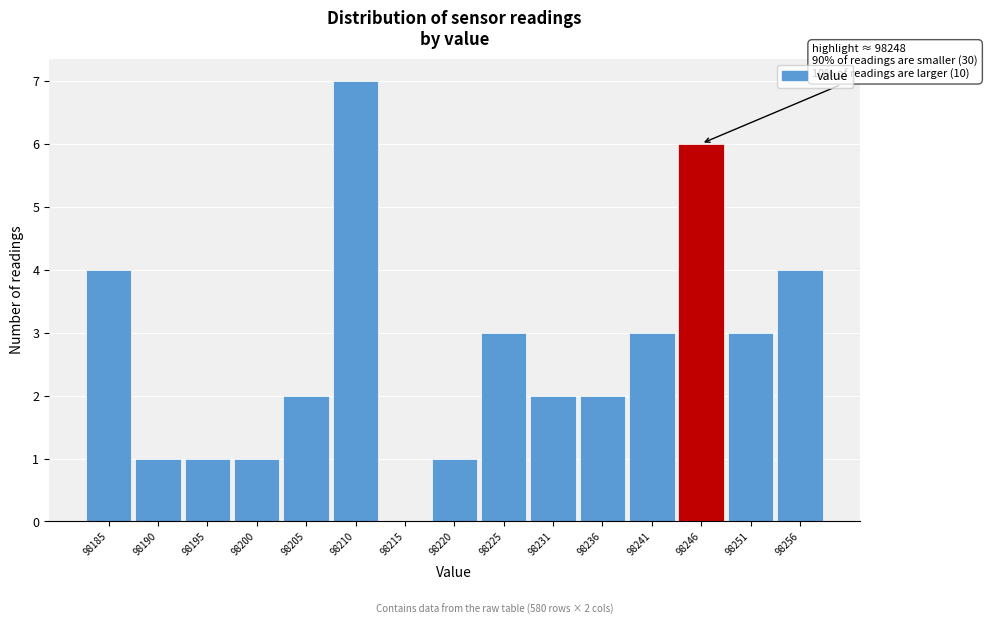

Reading right to left, extract all data points from this chart.

98256=4	98251=3	98246=6	98241=3	98236=2	98231=2	98225=3	98220=1	98215=0	98210=7	98205=2	98200=1	98195=1	98190=1	98185=4